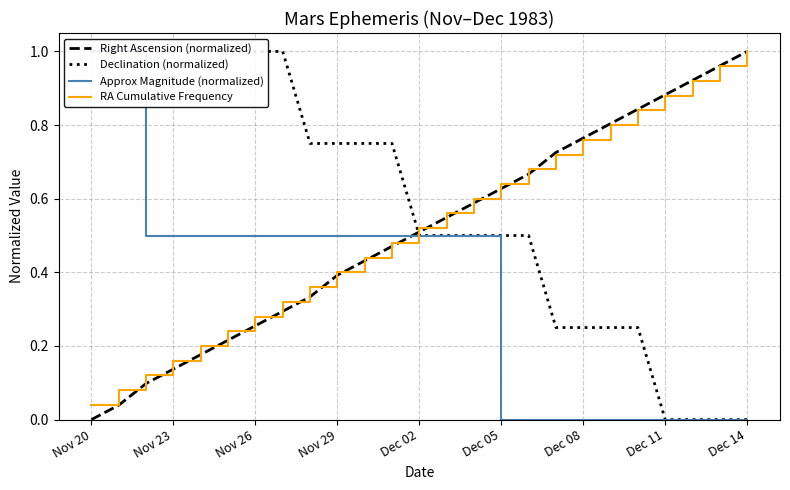

What is the greatest value displayed?

1.0